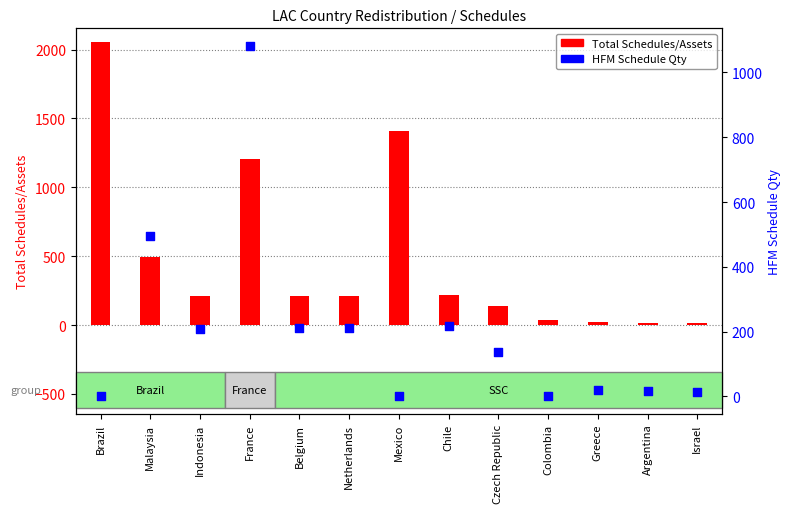

Which series reaches the minimum Y coordinate?

HFM Schedule Qty